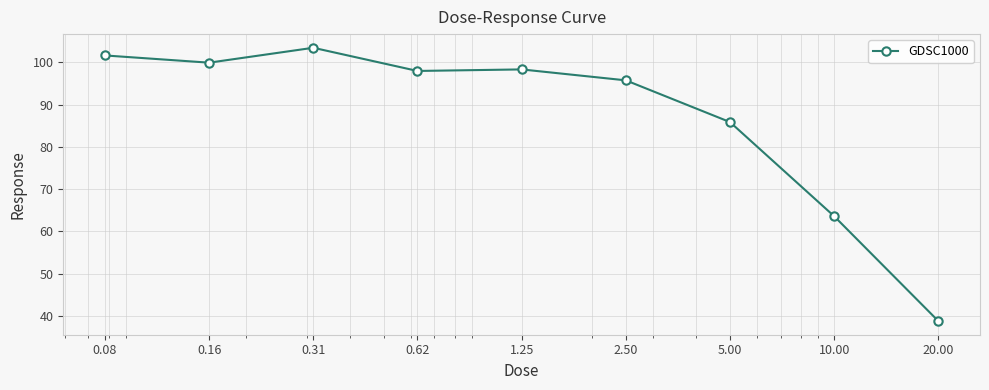

What is the value of the 9th point from the left?

38.8